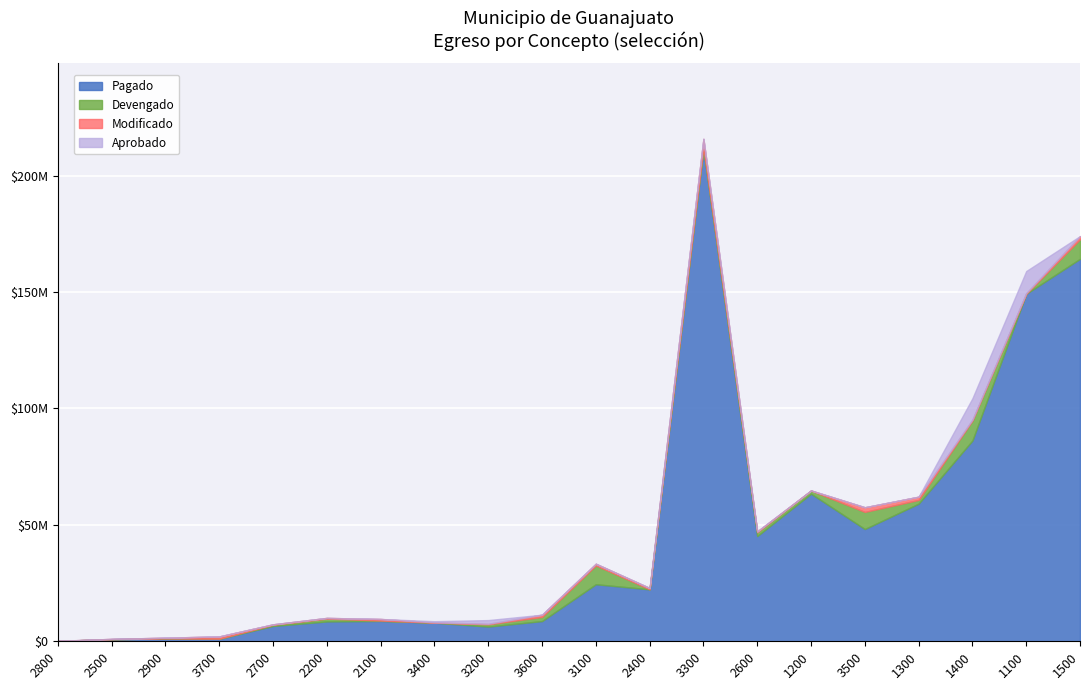

True or false: Aprobado and Pagado cross at least once.

True